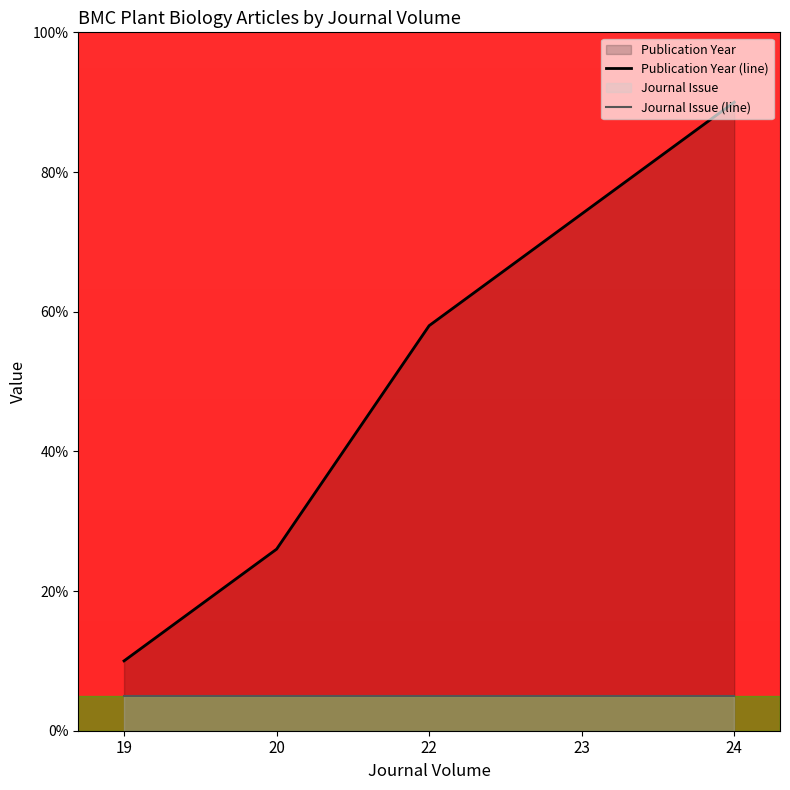

At which category does the chart reach its minimum across all series?

19